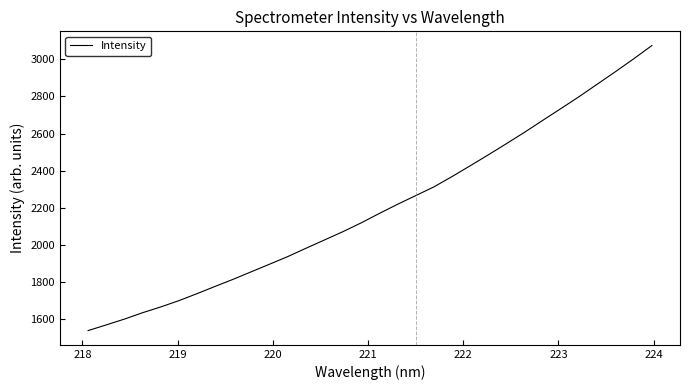

Does the chart have visible grid lines?

No